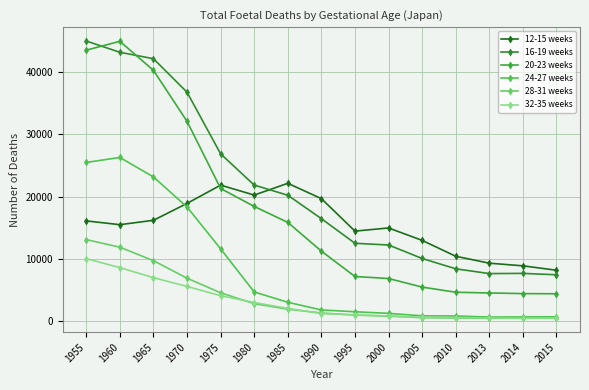

What is the total value across all series at 2010?

25515